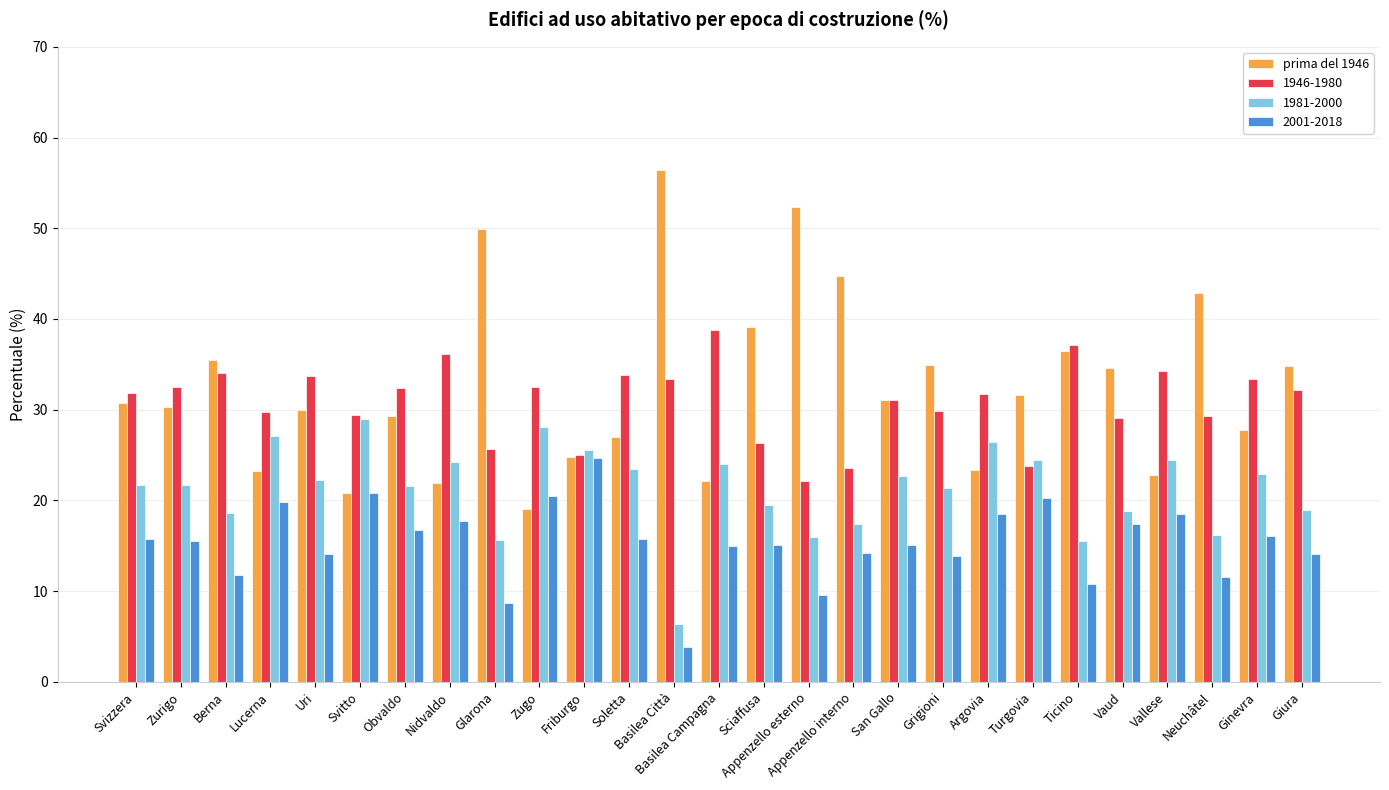

What is the greatest value displayed?

56.4